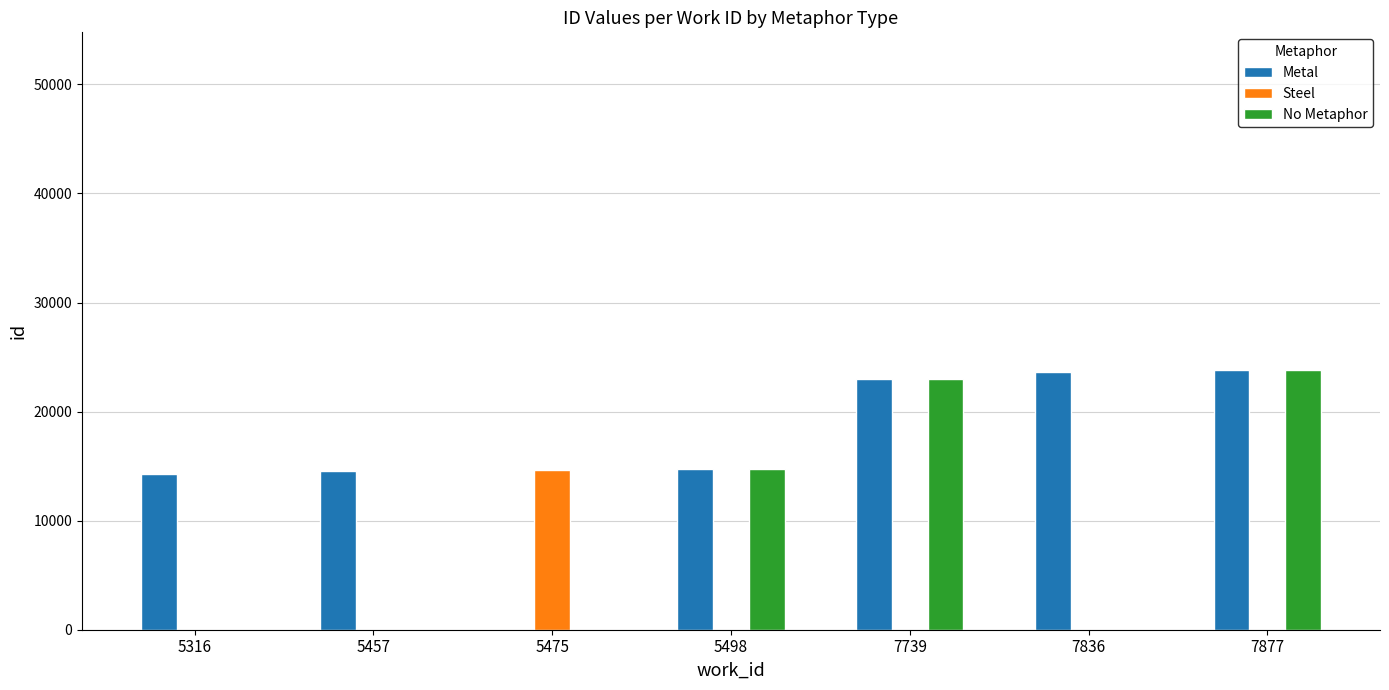

Are the bars grouped side by side (vs. stacked)?

Yes